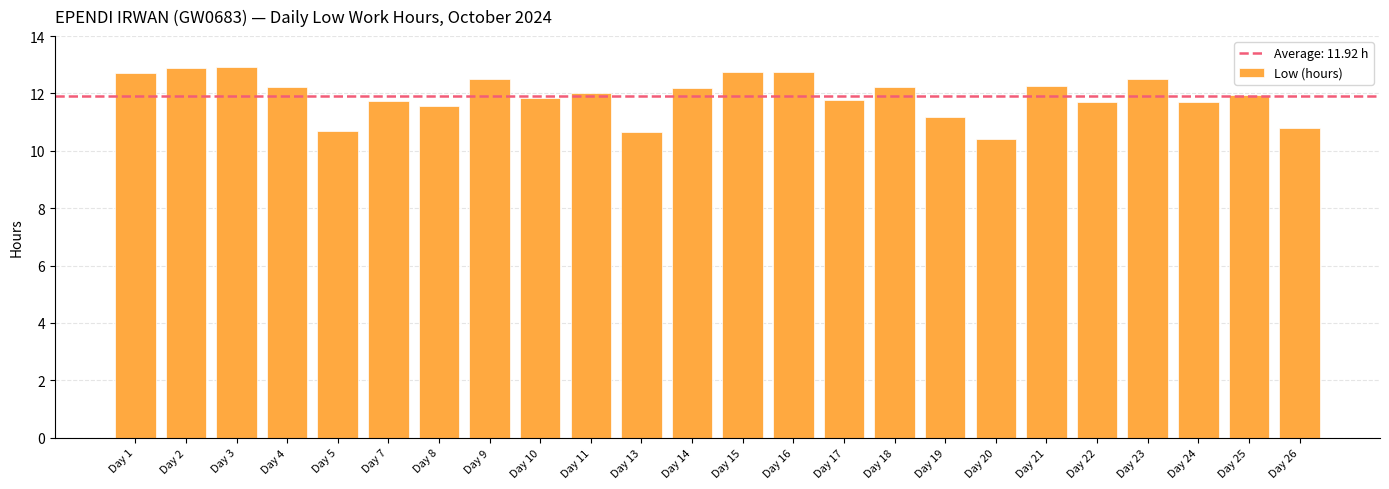

How many categories are shown in the chart?

24